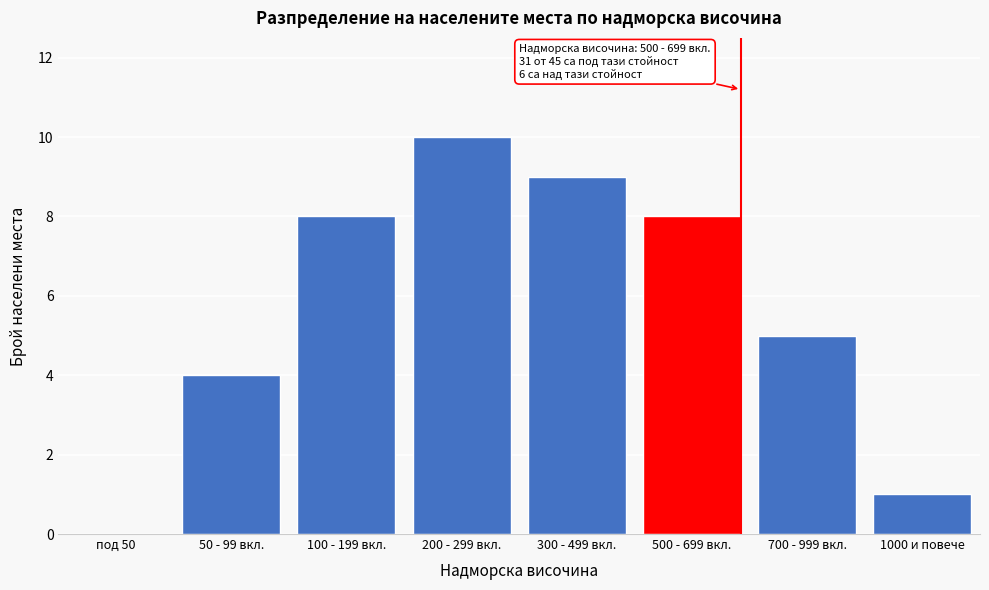

Reading left to right, what are all the values shown in this chart?

под 50=0	50 - 99 вкл.=4	100 - 199 вкл.=8	200 - 299 вкл.=10	300 - 499 вкл.=9	500 - 699 вкл.=8	700 - 999 вкл.=5	1000 и повече=1